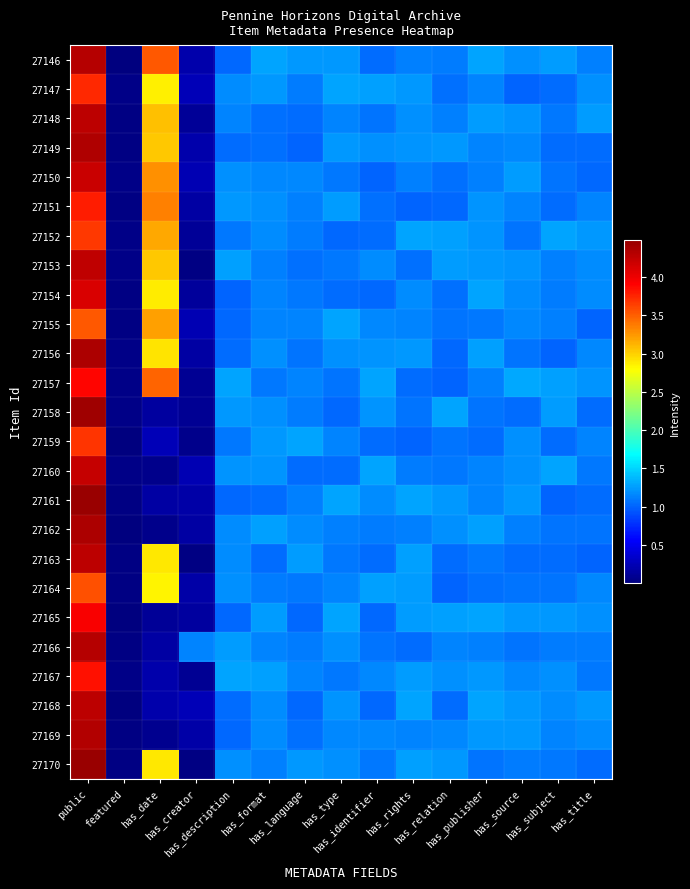

At how many categories does at least one series exceed 4?

1